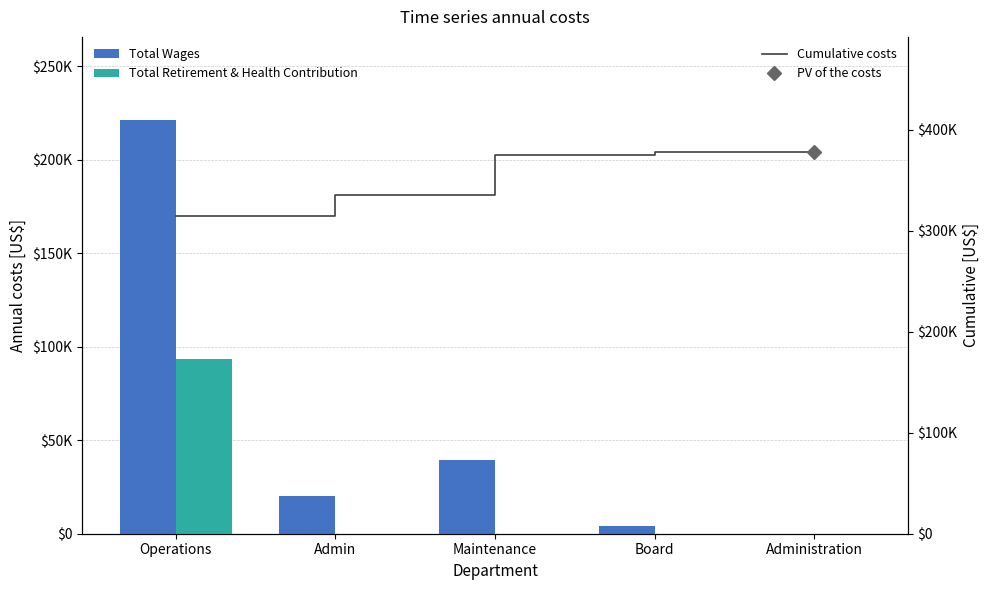

What is the total value across all series at Operations?

629932